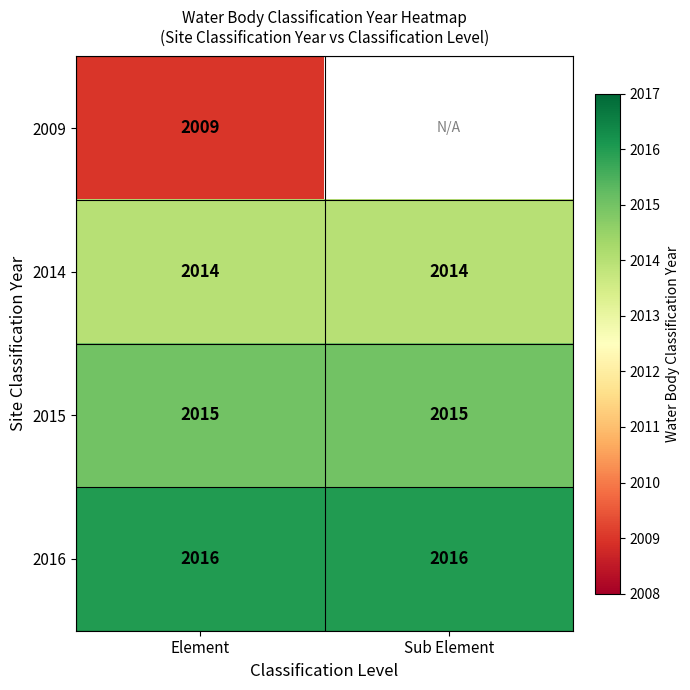

What is the average value of the 2016 series?

2016